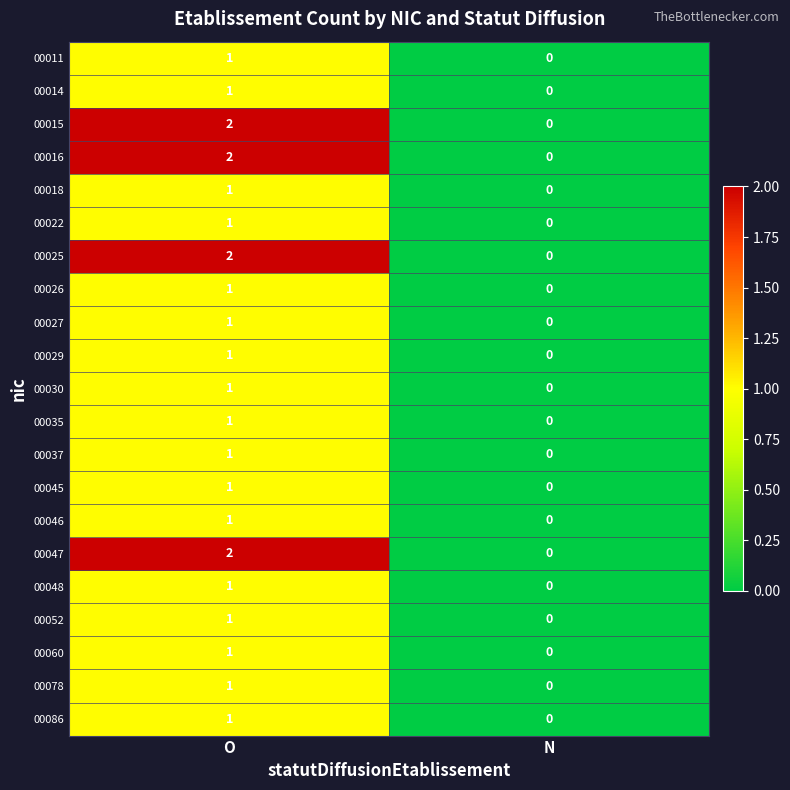

At how many categories does at least one series exceed 1?

1